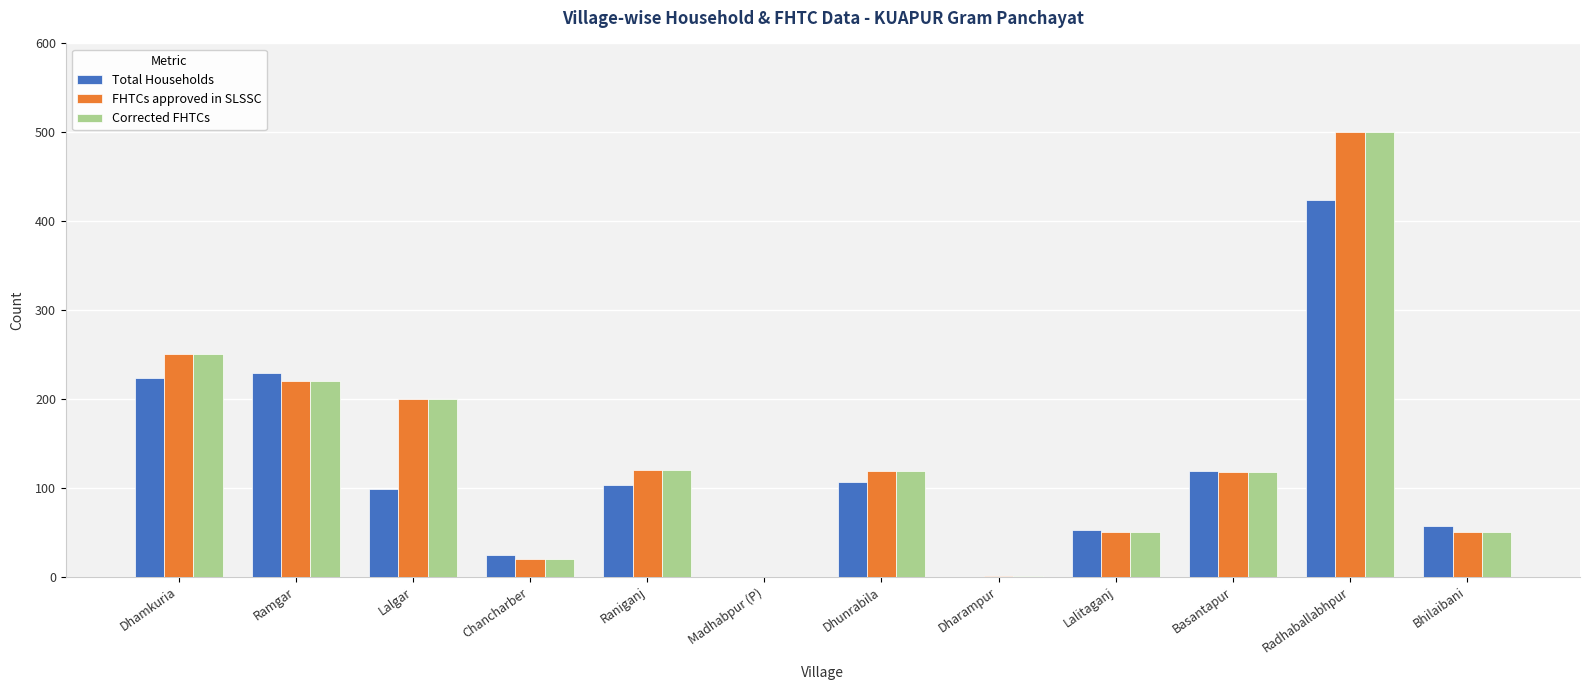

What is the approximate value of Corrected FHTCs at Chancharber?

20